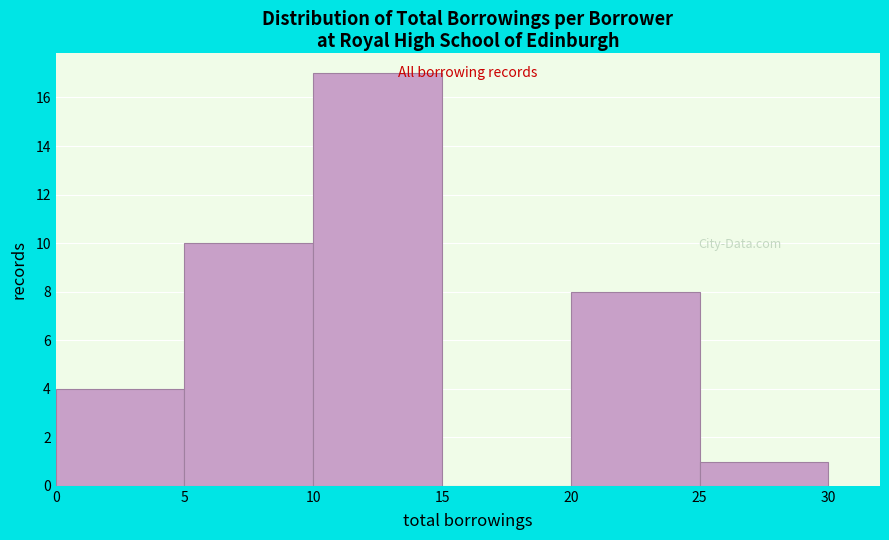

Reading left to right, list every bar in this chart as the range it spans on the x-axis followed by its height. The values are not printed on the chart, so give them approximately, as read against the axis.

0 to 5: 4
5 to 10: 10
10 to 15: 17
15 to 20: 0
20 to 25: 8
25 to 30: 1